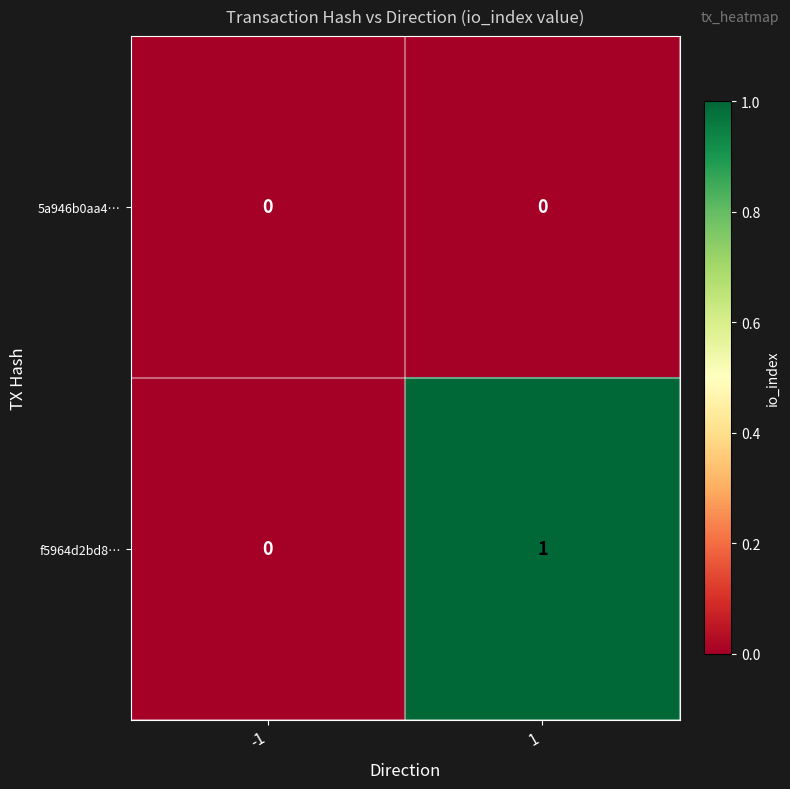

Which series has the largest range (max minus min)?

f5964d2bd8…